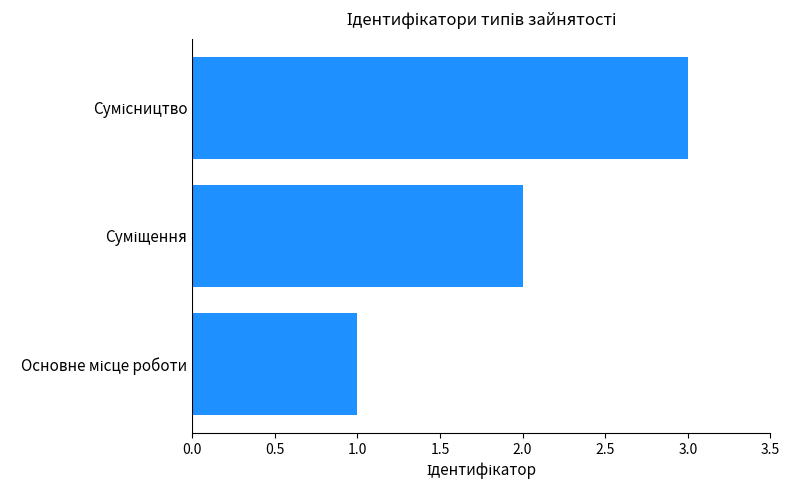

What is the sum of all values?

6